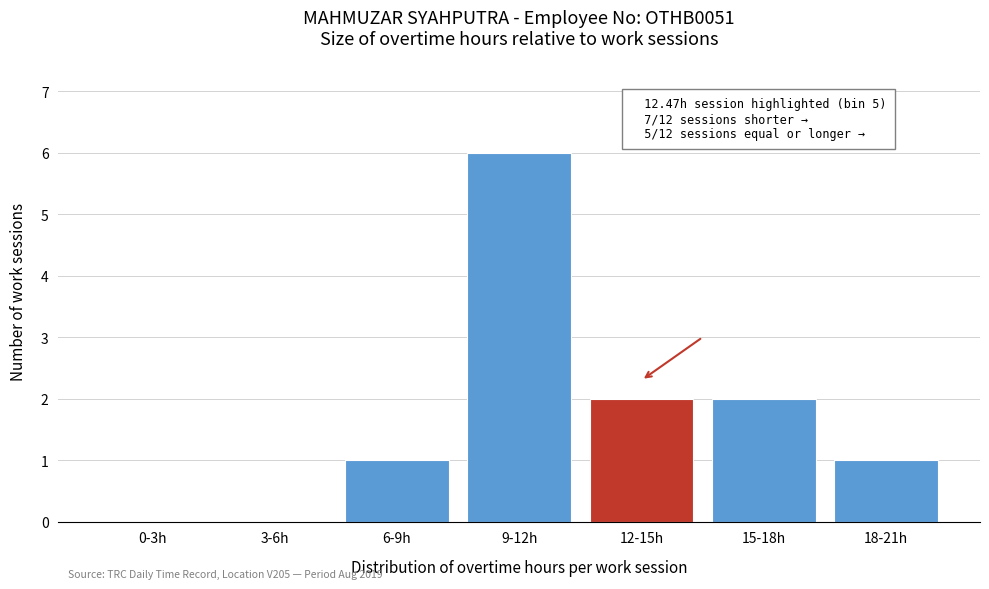

Reading right to left, transcribe all the data shown in this chart.

18-21h=1	15-18h=2	12-15h=2	9-12h=6	6-9h=1	3-6h=0	0-3h=0